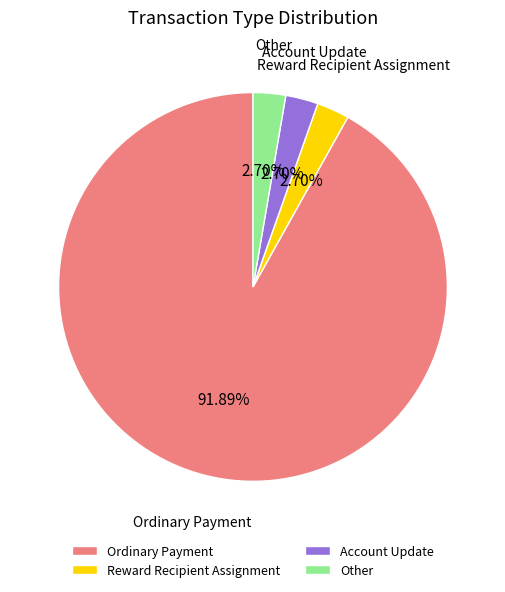

Combined, do Ordinary Payment and Other account for over 50%?

Yes